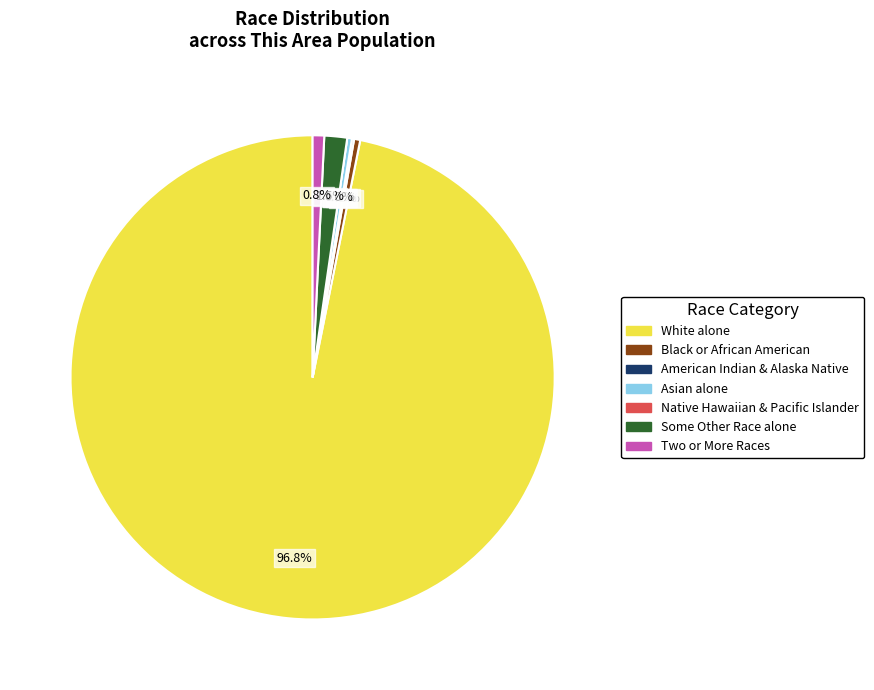

Rank the categories by value from lowest to highest.

Native Hawaiian and Other Pacific Islander, American Indian and Alaska Native, Asian alone, Black or African American alone, Two or More Races, Some Other Race alone, White alone